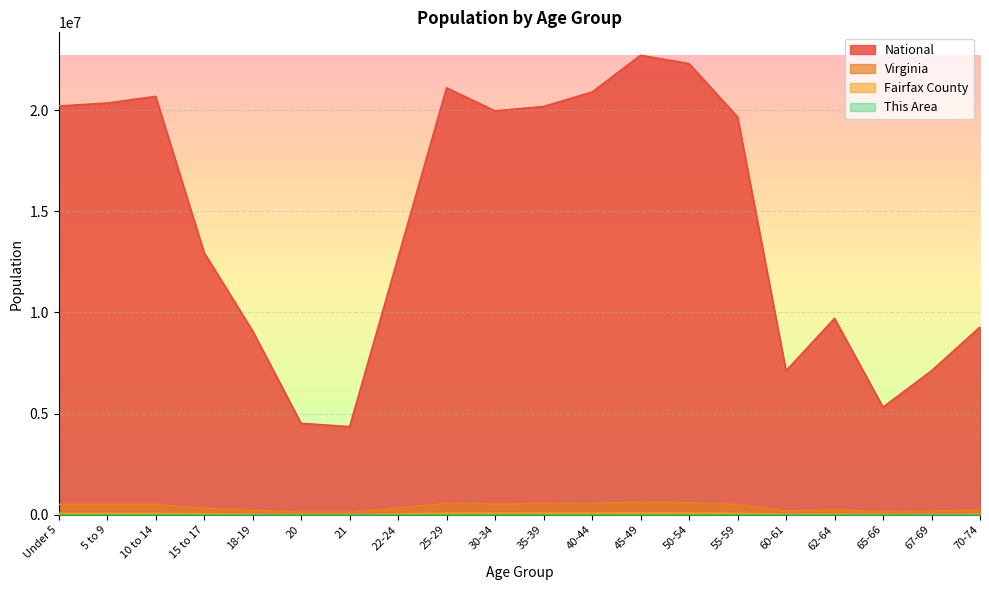

Count the number of data series in this chart.

4